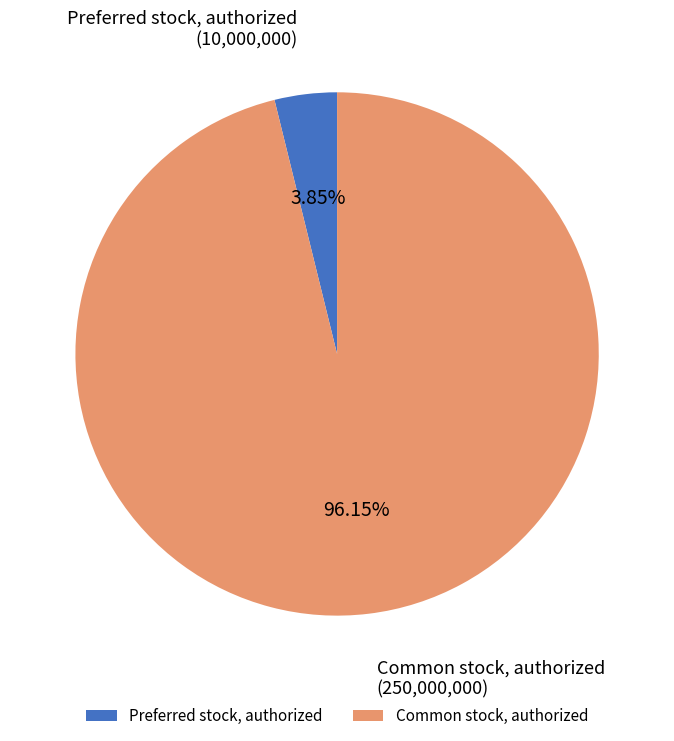

Combined, what portion of the pie is Preferred stock, authorized and Common stock, authorized?

100.0%